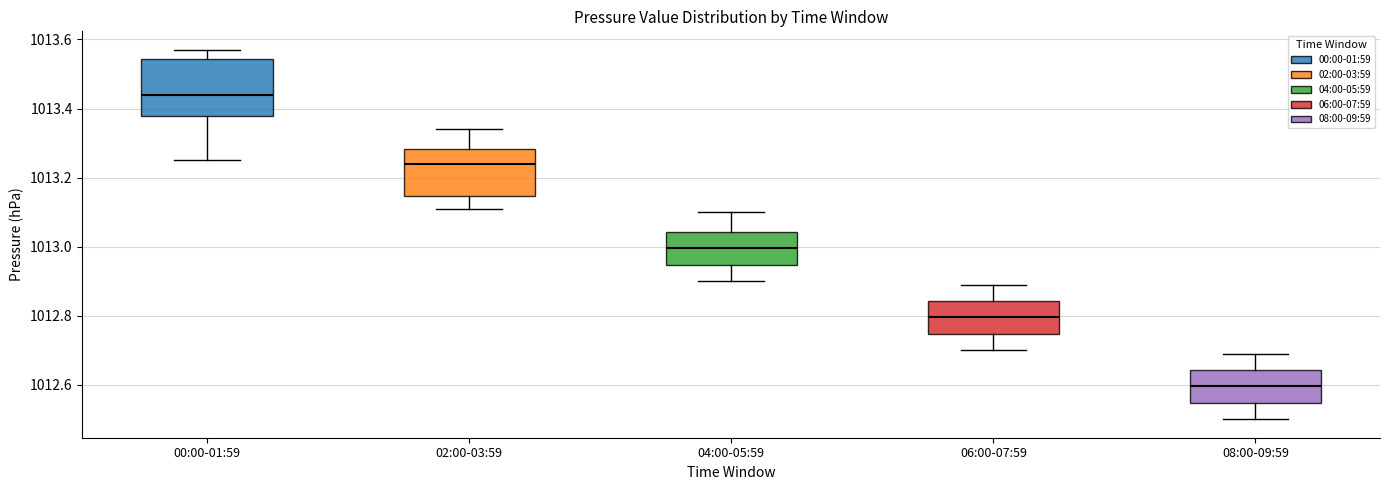

Where is the lower edge of the box for 00:00-01:59 on the y-axis? The values are not printed on the chart, so give them approximately, as read against the axis.

1013.38